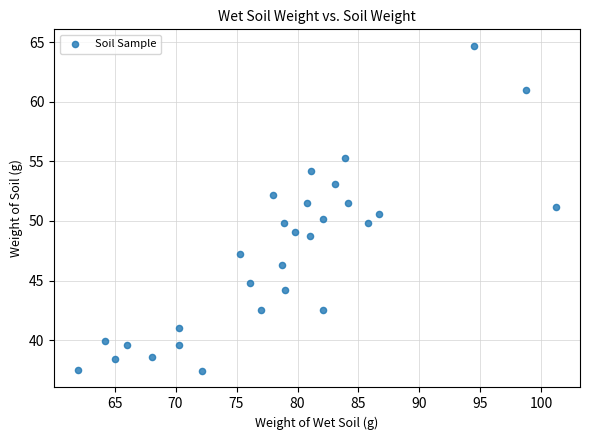

What is the range of X values (max minus min)?

39.2